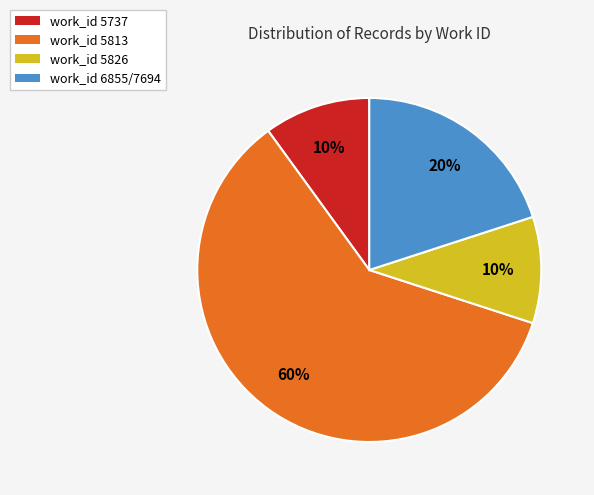

How many segments does this pie chart have?

4